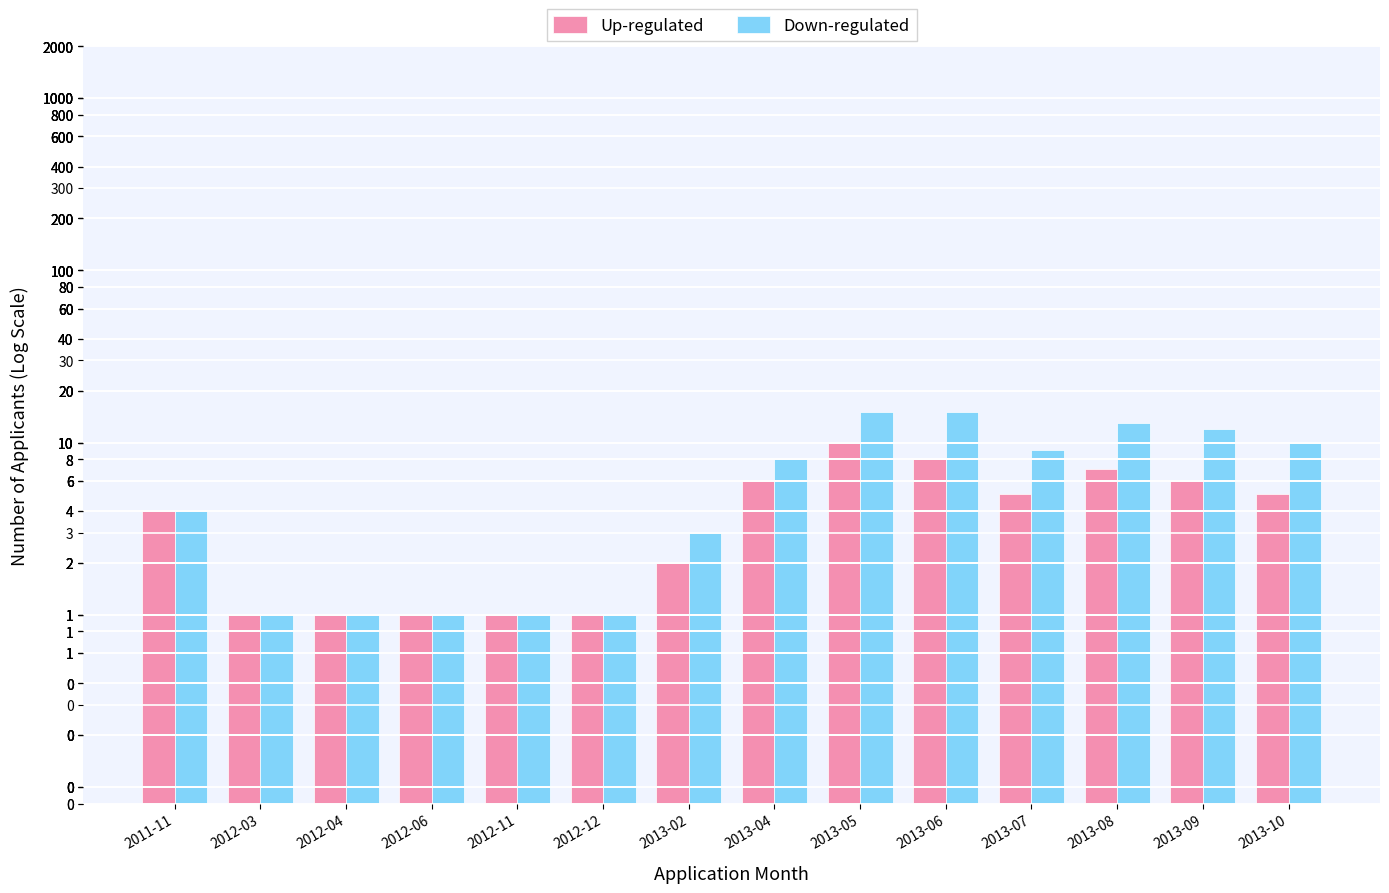

Rank the series by their average value, from highest to lowest.

Down-regulated, Up-regulated